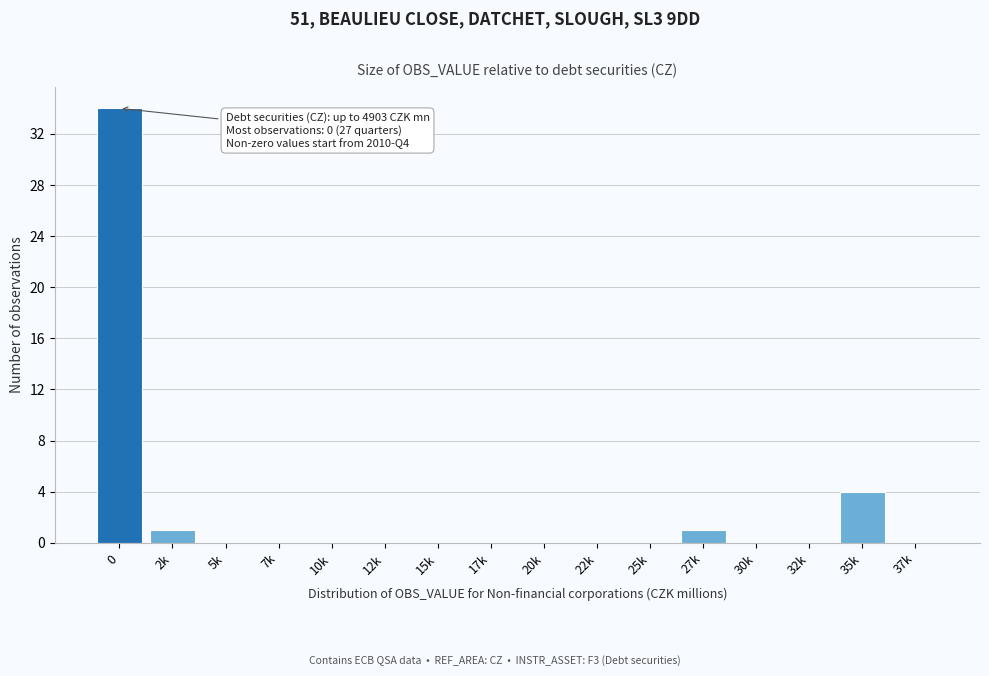

Reading right to left, list all the values displayed in this chart.

37k=0	35k=4	32k=0	30k=0	27k=1	25k=0	22k=0	20k=0	17k=0	15k=0	12k=0	10k=0	7k=0	5k=0	2k=1	0=34